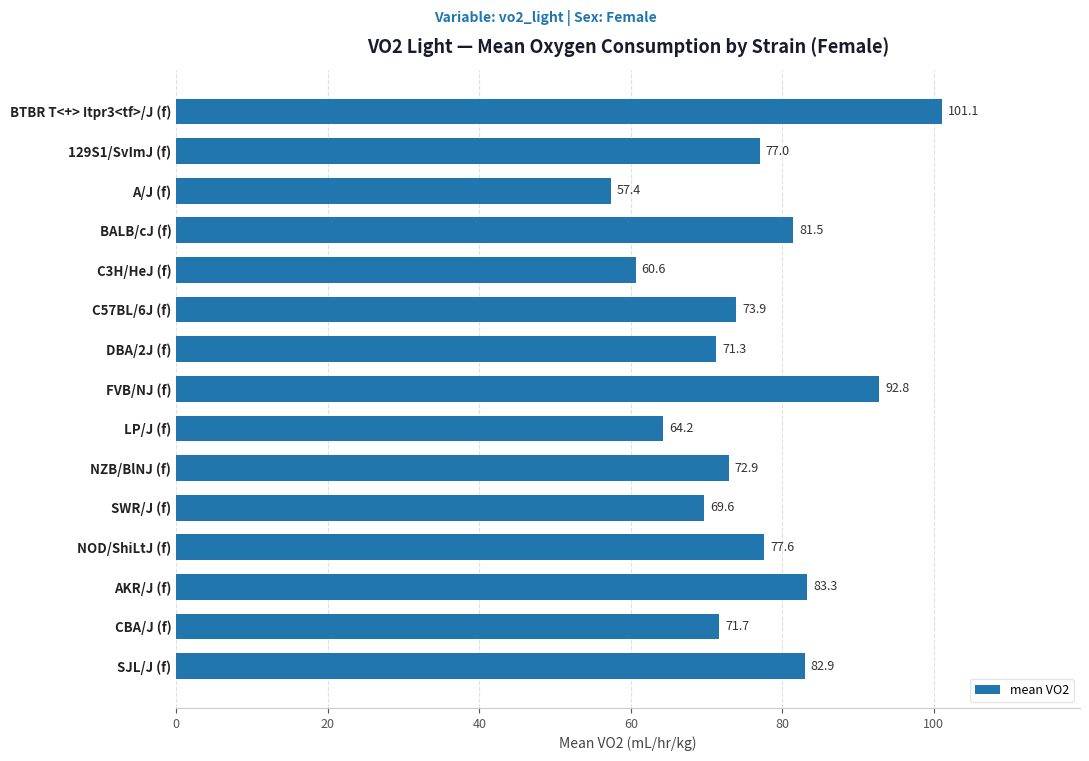

What is the label of the 2nd bar from the bottom?

CBA/J (f)